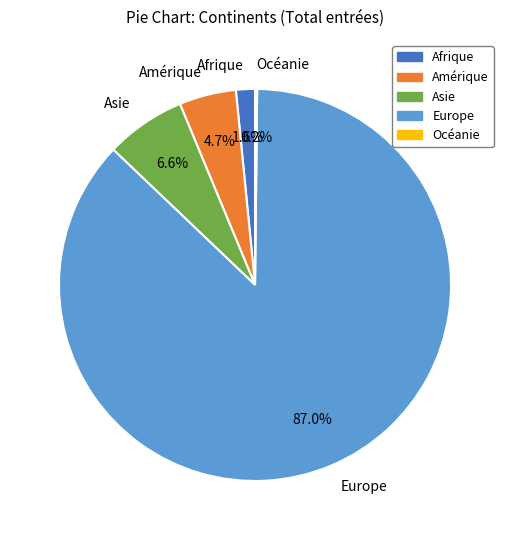

Which slice is the largest?

Europe